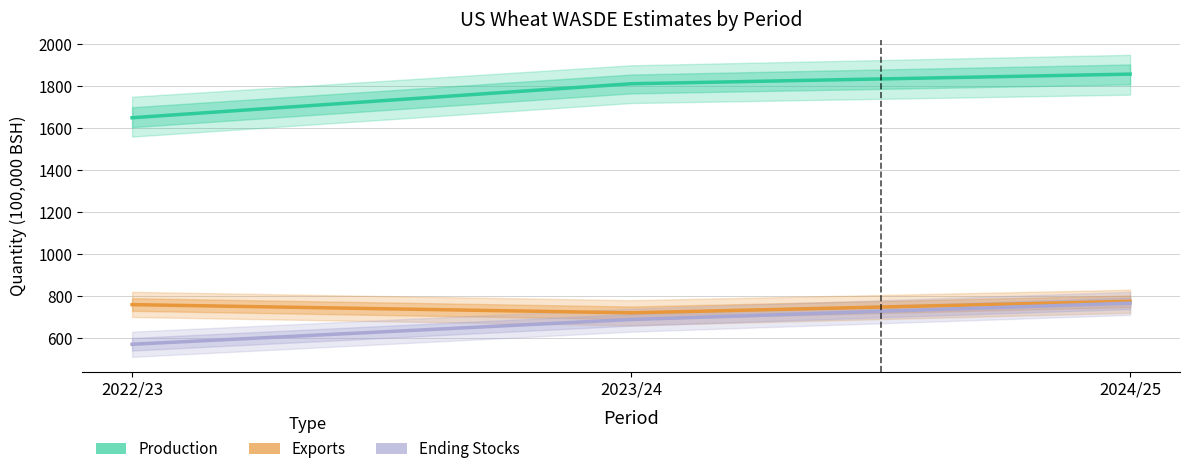

What is the approximate value of Ending Stocks at 2022/23?

570